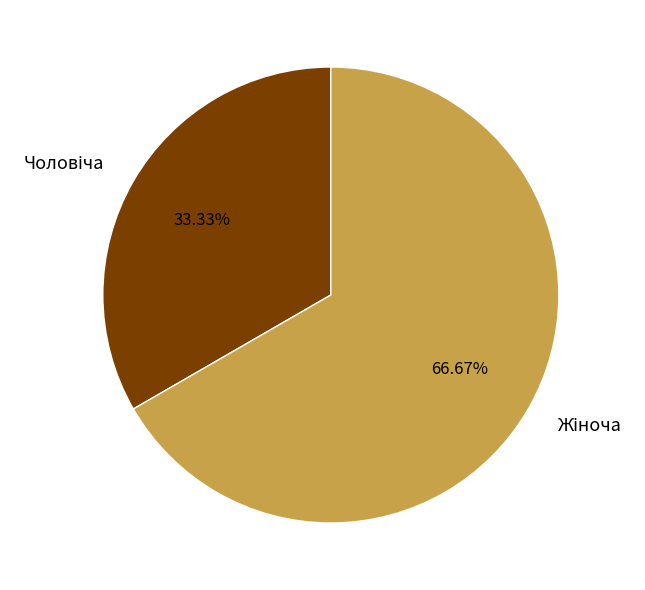

How many slices are in this pie chart?

2